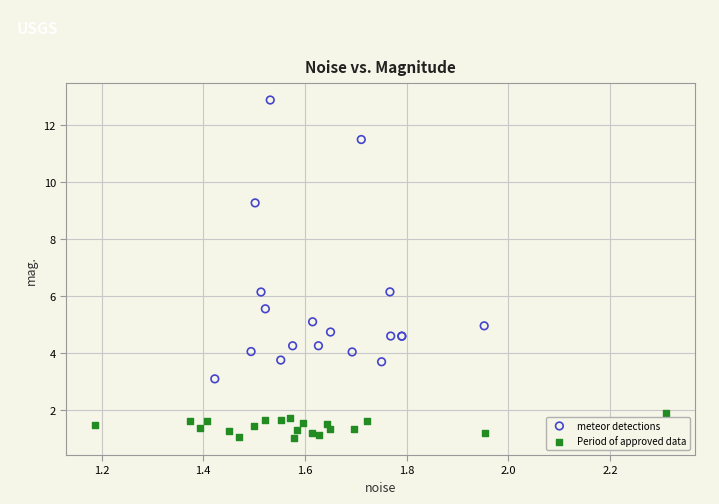

Which series reaches the maximum Y coordinate?

meteor detections